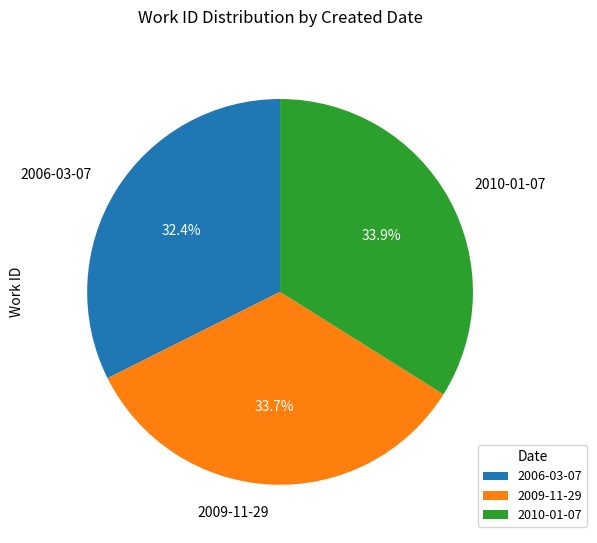

Is there any slice that represents more than half of the pie?

No